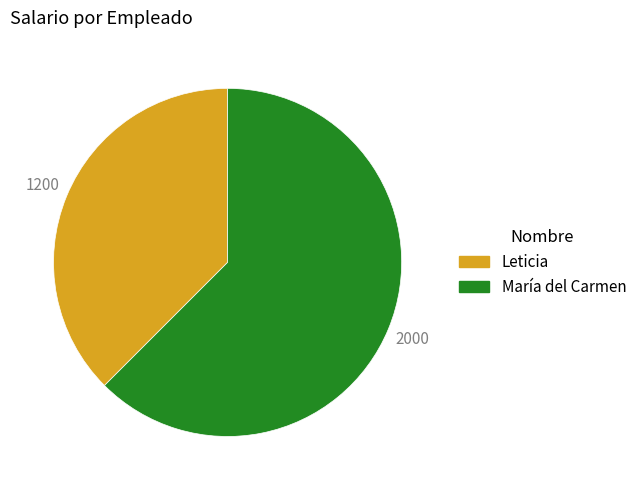

Is it true that Leticia is 38% of the pie?

True